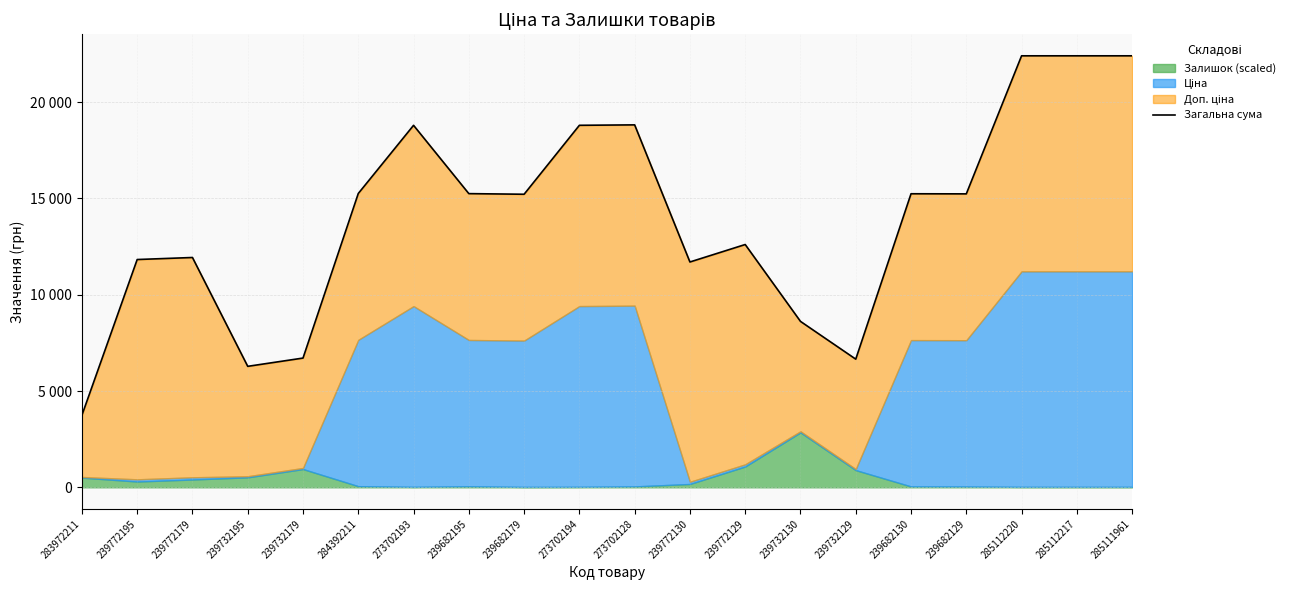

How many lines are shown in the chart?

1